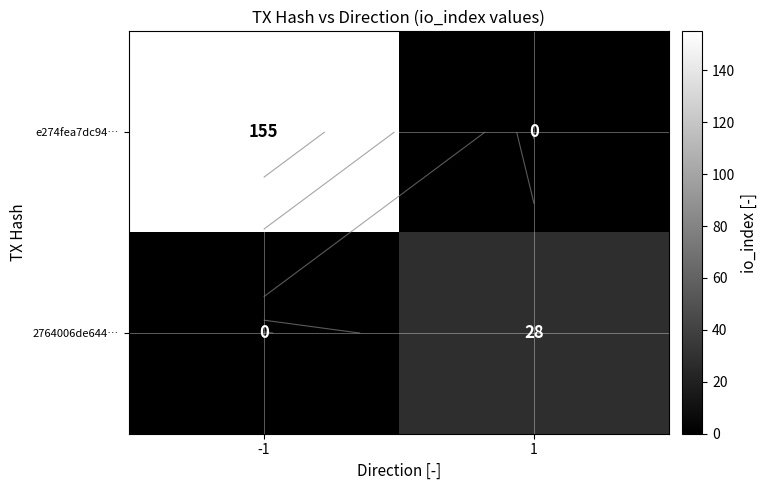

Which category has the lowest value in the e274fea7dc94… series?

1